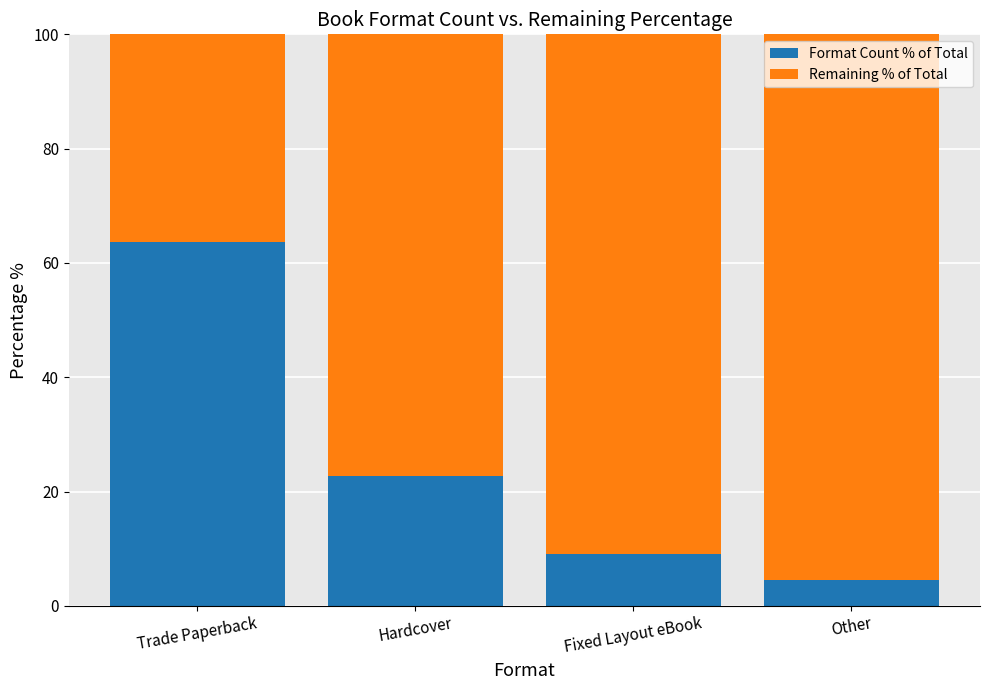

What is the maximum value for Format Count % of Total?

63.6